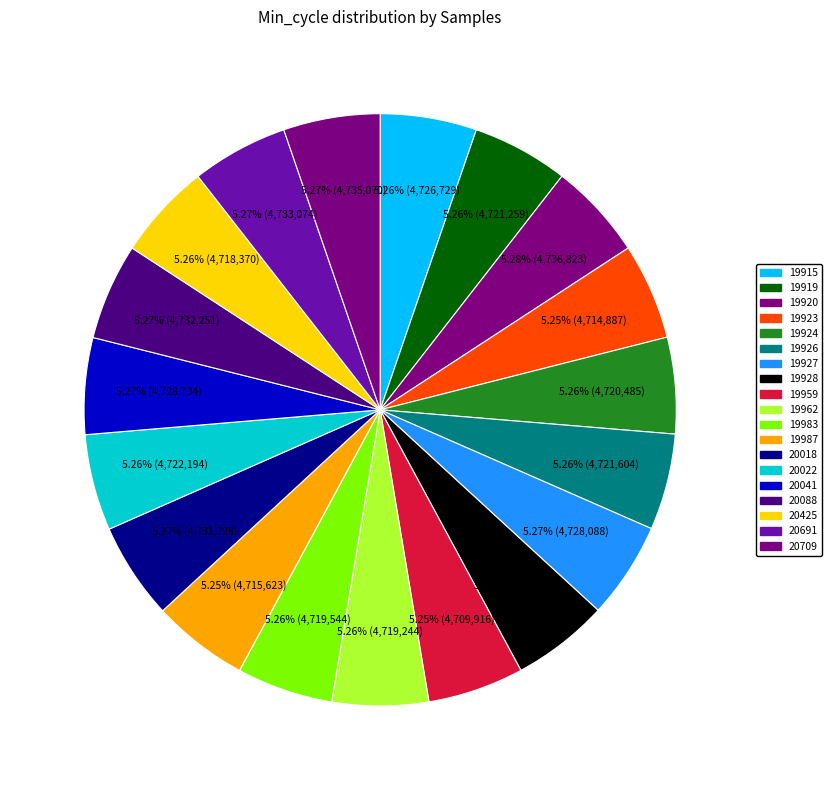

True or false: 19987 accounts for 1% of the total.

False